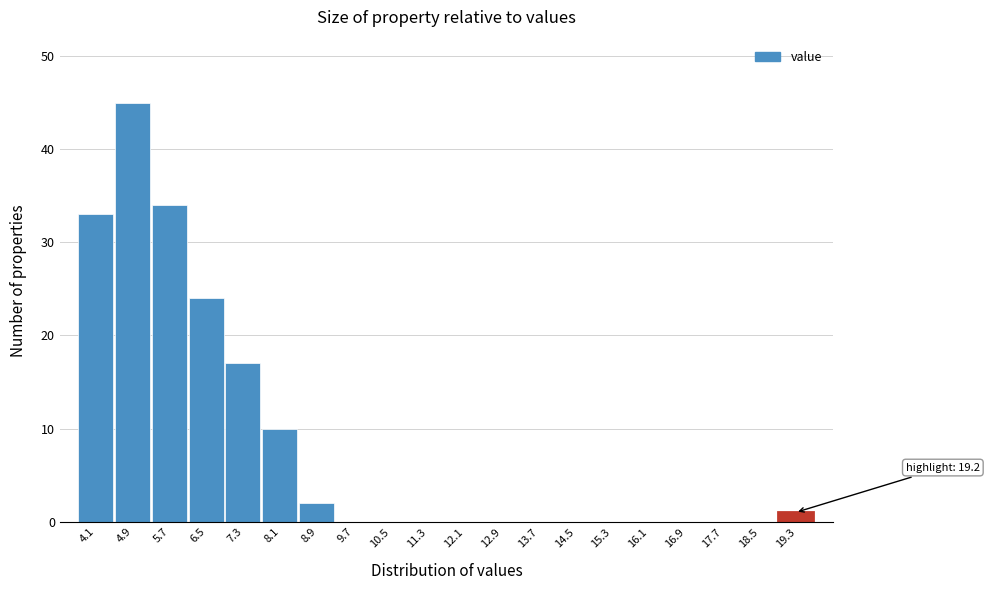

Over which range of the x-axis is the bar tallest?

4.5 to 5.3